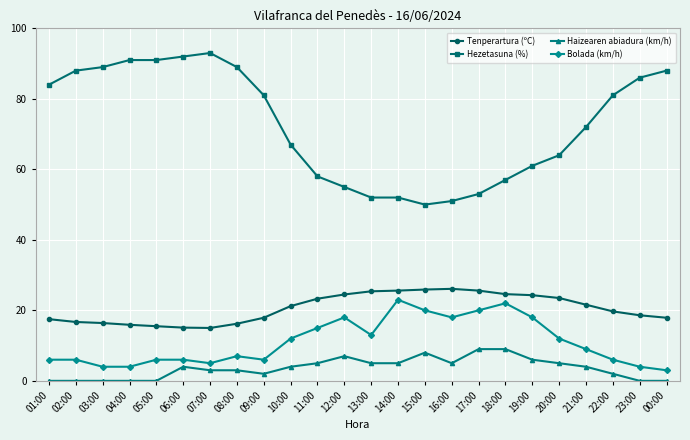

What is the maximum value for Hezetasuna (%)?

93.0